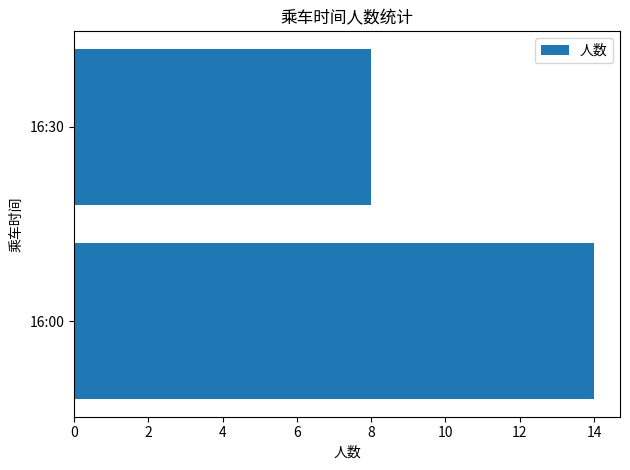

What is the greatest value displayed?

14